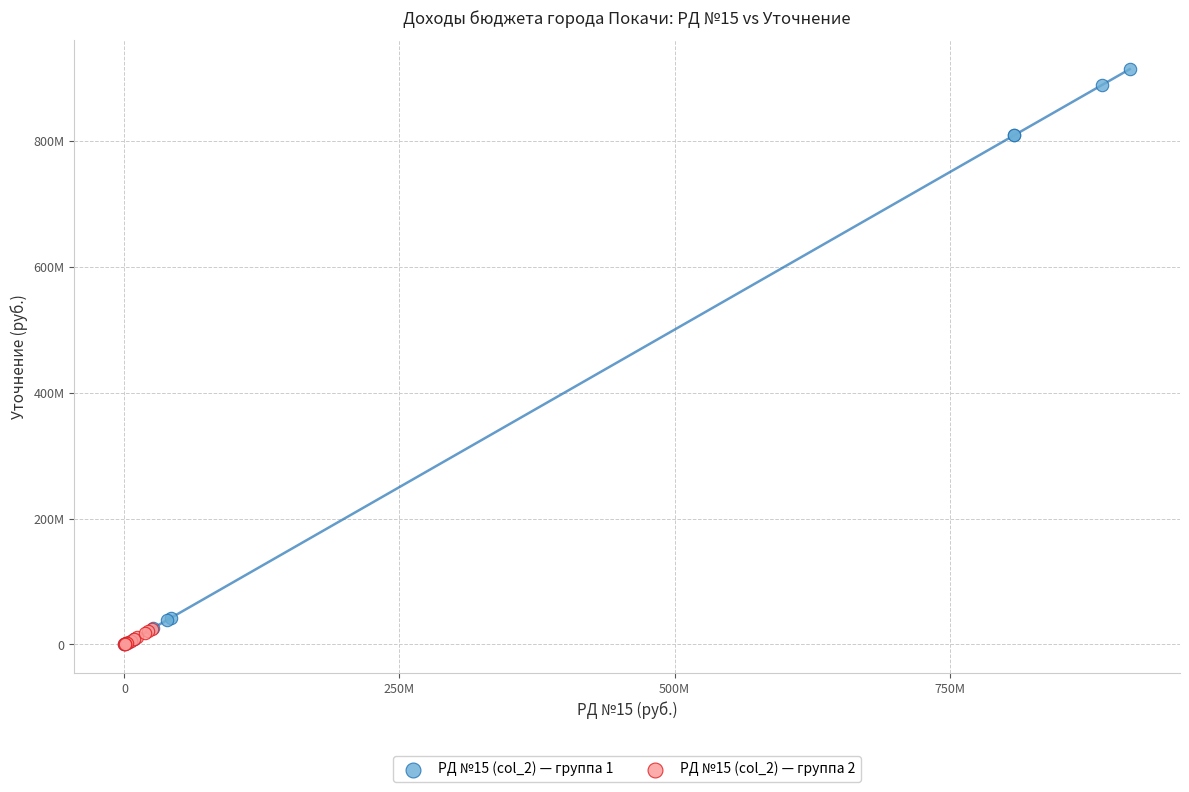

What are all the series names shown in the legend?

РД №15 (col_2) — группа 1, РД №15 (col_2) — группа 2